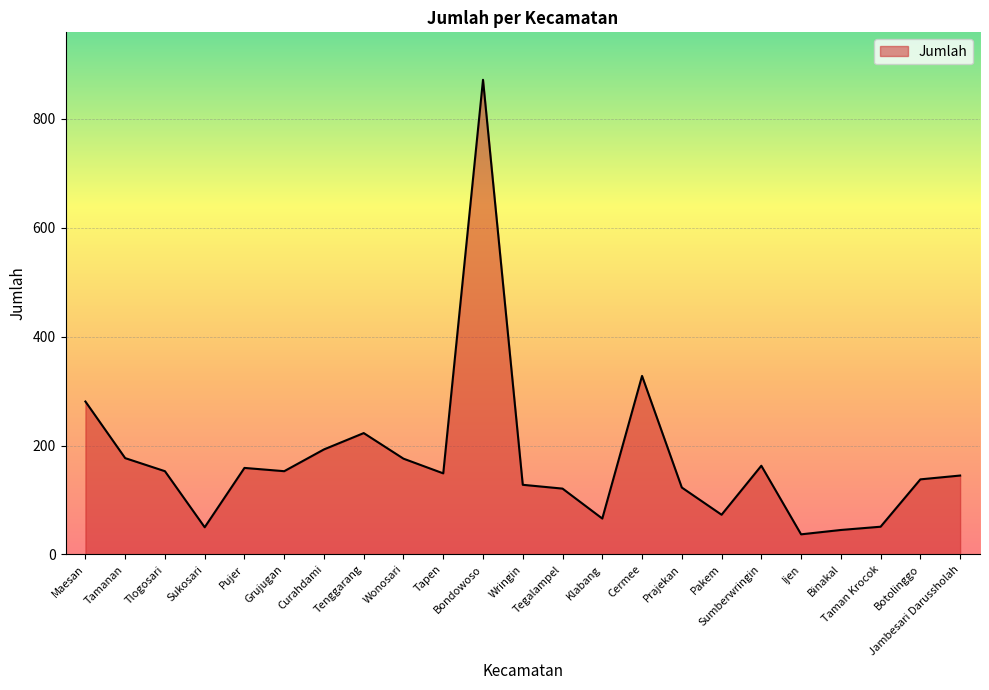

What is the minimum value shown in the chart?

37